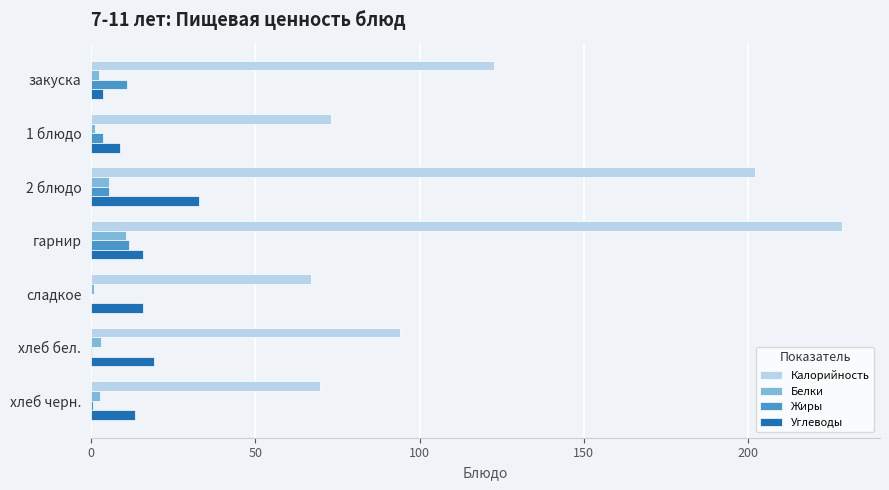

What is the sum of all Белки values?

26.2